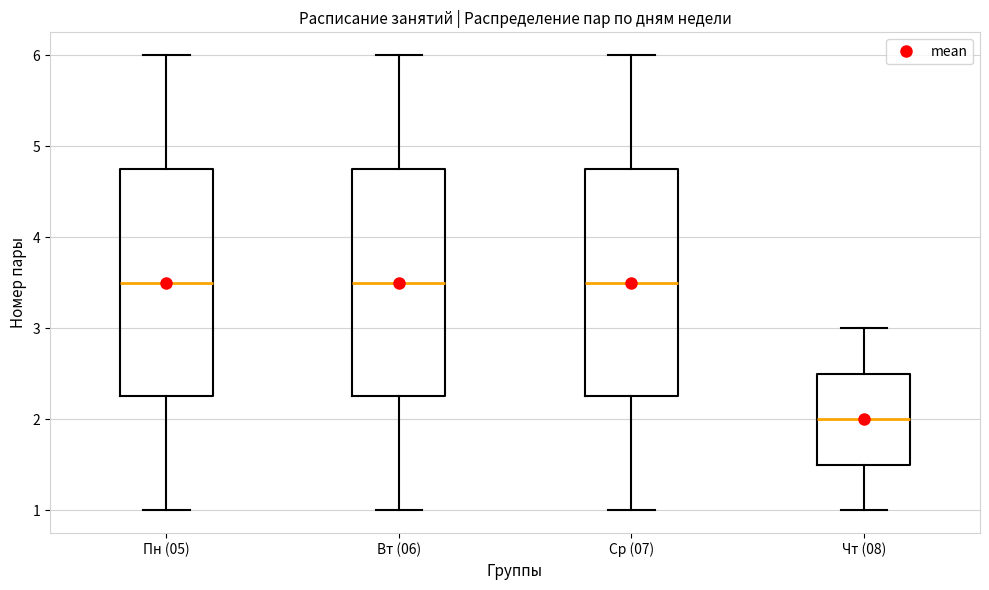

Reading left to right, read every box against the y-axis: the position of its median line, the range the box covers, and the ends of its whiskers. The values are not printed on the chart, so give them approximately, as read against the axis.

Пн (05): median 3.5, box 2.3 to 4.8, whiskers 1.0 to 6.0
Вт (06): median 3.5, box 2.3 to 4.8, whiskers 1.0 to 6.0
Ср (07): median 3.5, box 2.3 to 4.8, whiskers 1.0 to 6.0
Чт (08): median 2.0, box 1.5 to 2.5, whiskers 1.0 to 3.0